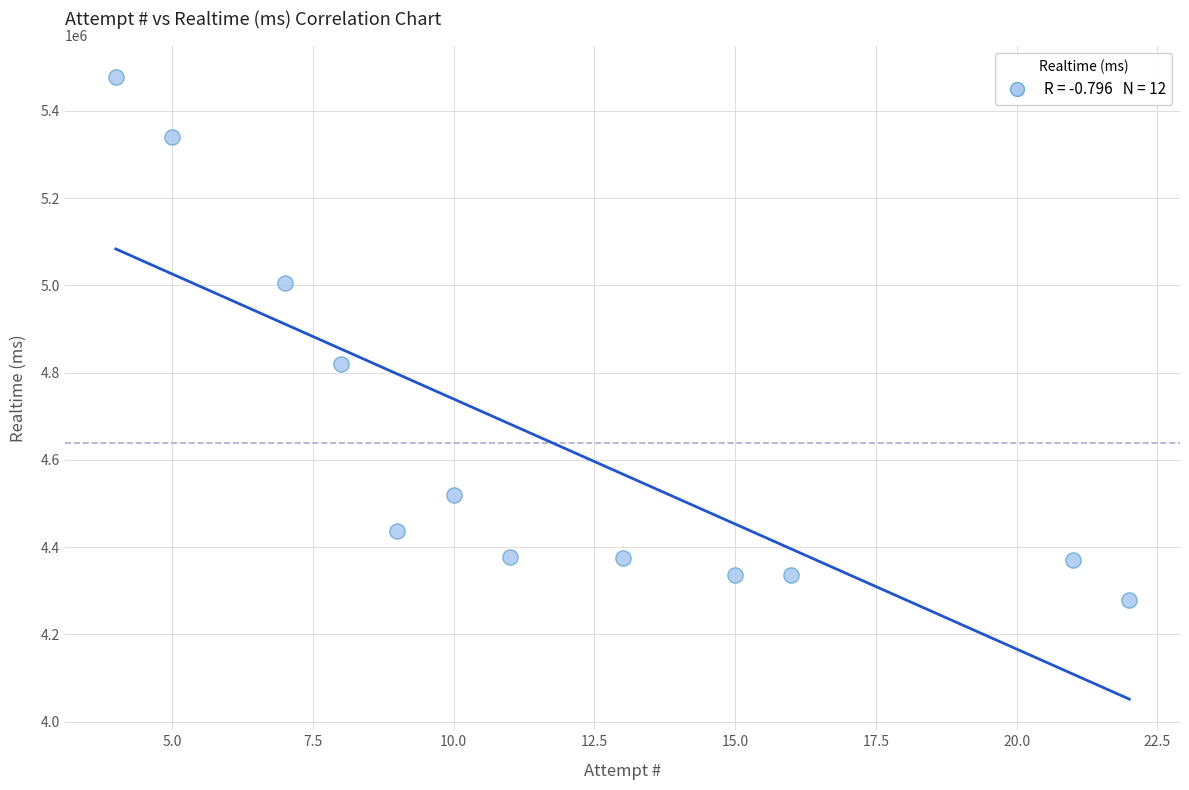

What is the average X value?

12